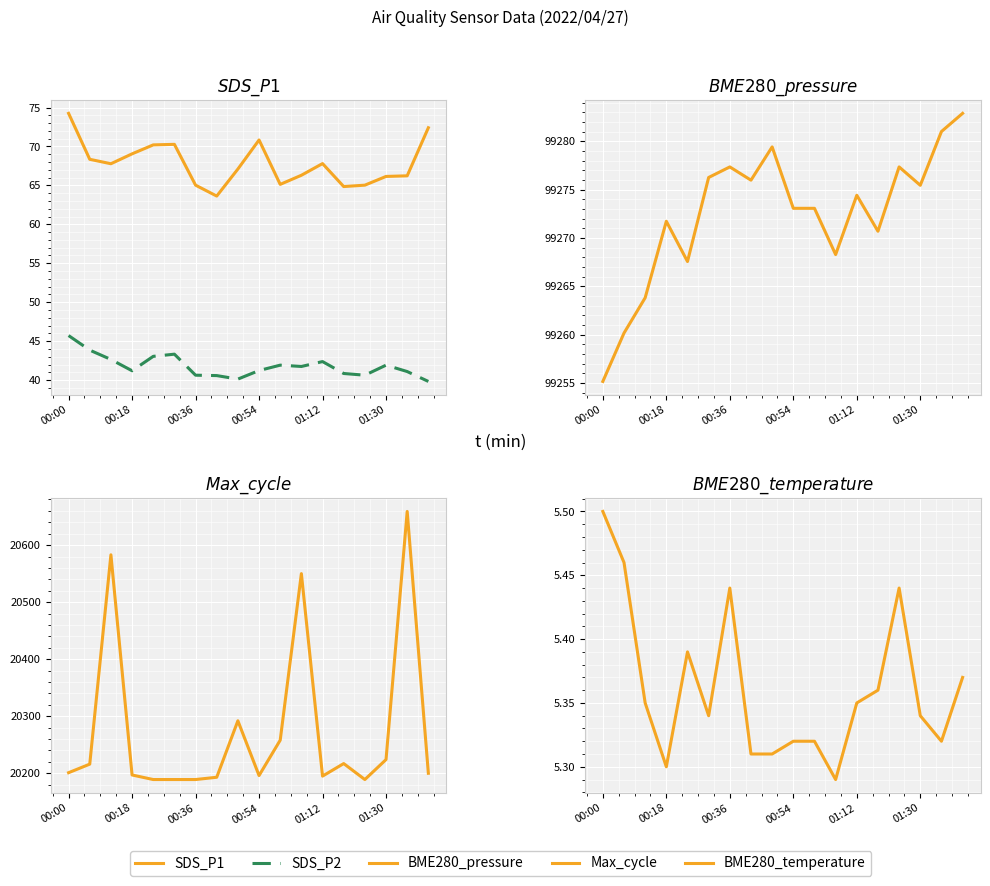

The Max_cycle series shows 20292.0 at 8. True or false?

True